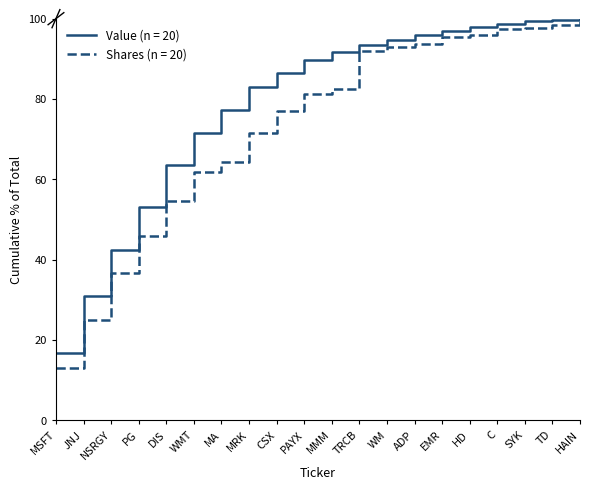

What position from the right is WM?

8